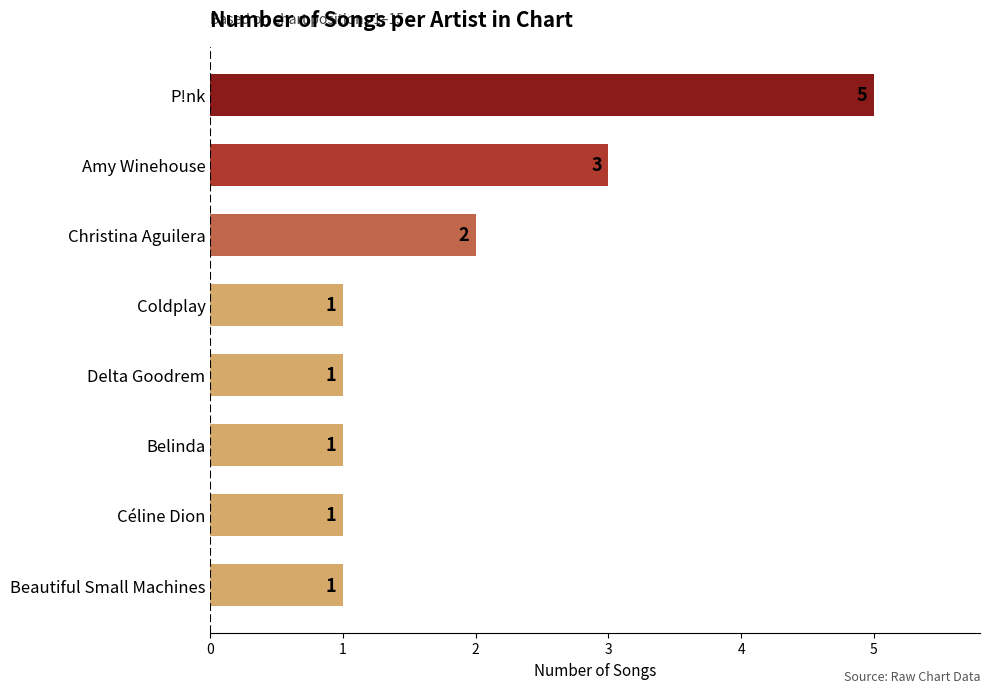

What is the average value?

2